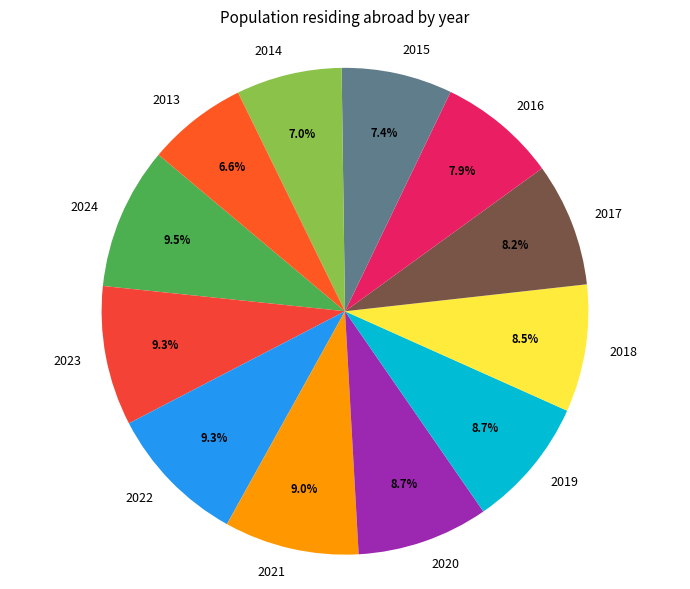

Does 2017 account for over 50% of the chart?

No